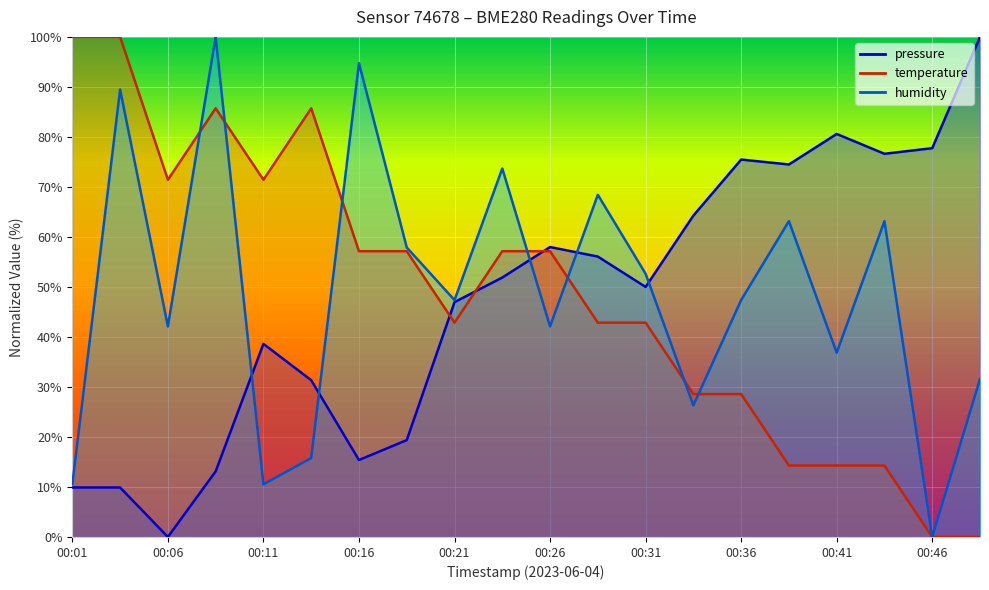

Which series changed the most between 00:21 and 00:43?

pressure